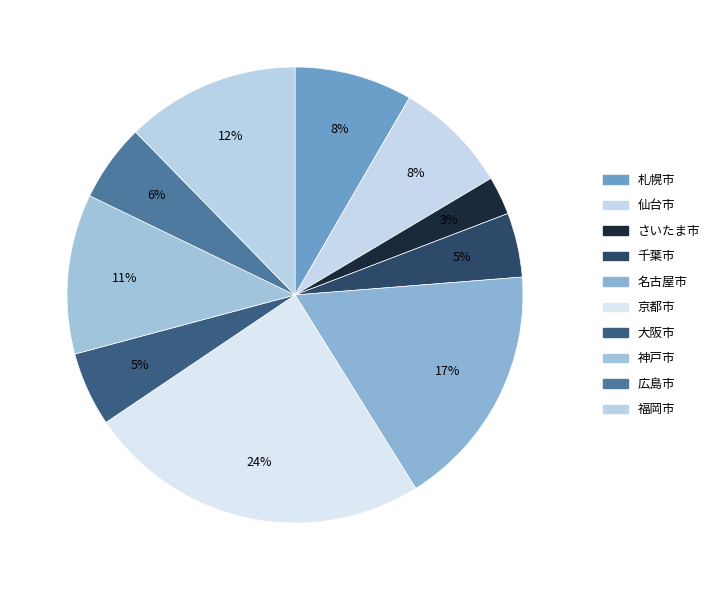

To the nearest percent, what percentage of the pie is 名古屋市?

17%